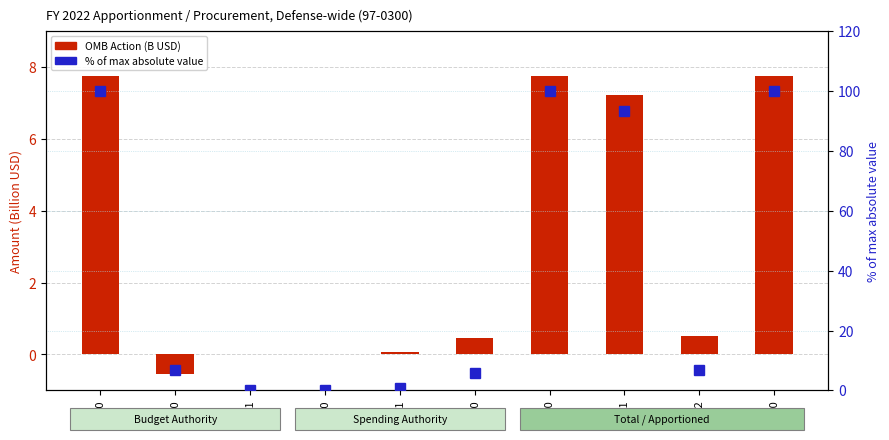

Rank the series by their average value, from highest to lowest.

% of max value, OMB Action (B USD)